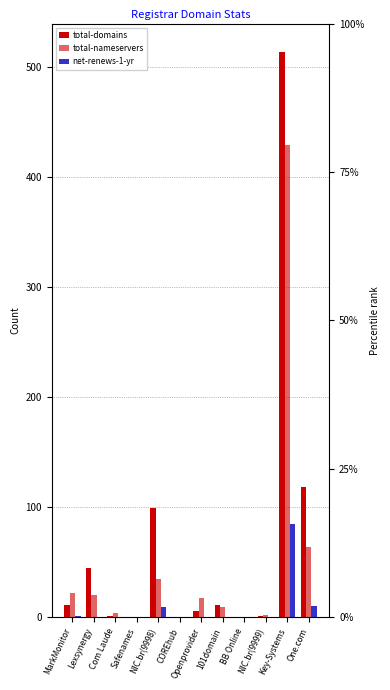

Reading right to left, list all the values displayed in this chart.

total-domains: 118	514	1	0	11	6	0	99	0	1	45	11
total-nameservers: 64	429	2	0	9	18	0	35	0	4	20	22
net-renews-1-yr: 10	85	0	0	0	0	0	9	0	0	0	1